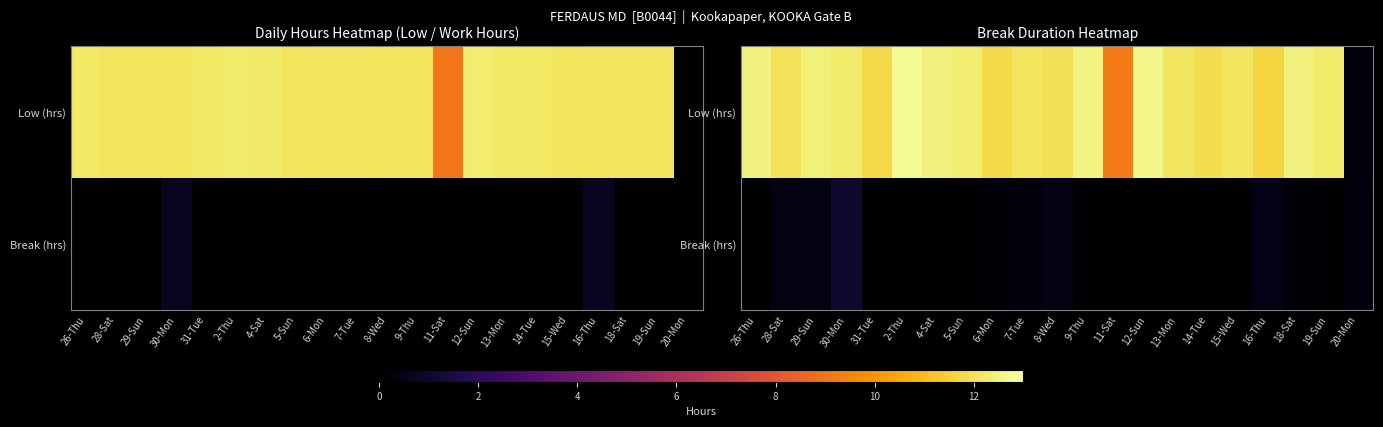

List the series in order of their overall mean, highest first.

Low (hrs), Break (hrs)